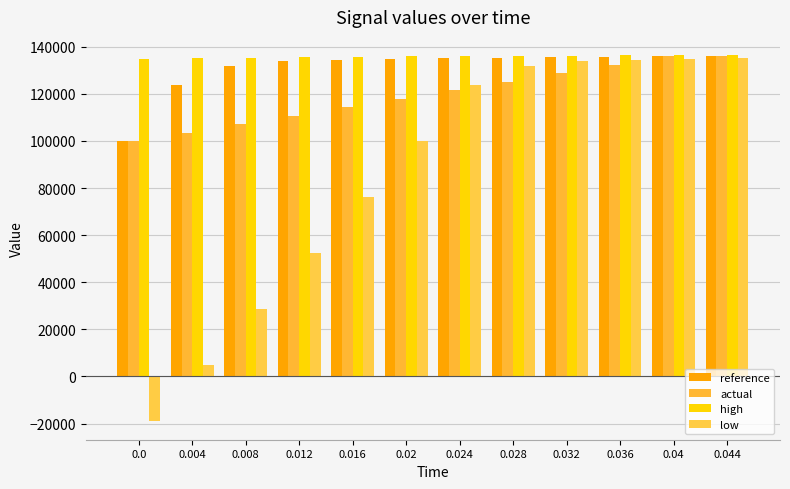

Reading right to left, extract all data points from this chart.

reference: 136031.8	135927.6	135788.7	135607.2	135378.5	135105.5	134800.1	134446.3	133801.8	131671.4	123821.8	100000.0
actual: 135965.4	135927.5	132334.8	128742.0	125149.3	121556.5	117963.8	114371.0	110778.3	107185.5	103592.8	100000.0
high: 136439.9	136386.5	136334.5	136274.6	136197.4	136100.3	135980.4	135829.7	135640.0	135406.0	135130.2	134821.4
low: 135077.9	134775.4	134424.9	133790.0	131666.9	123820.5	99999.7	76177.9	52356.2	28534.4	4712.6	-19109.1